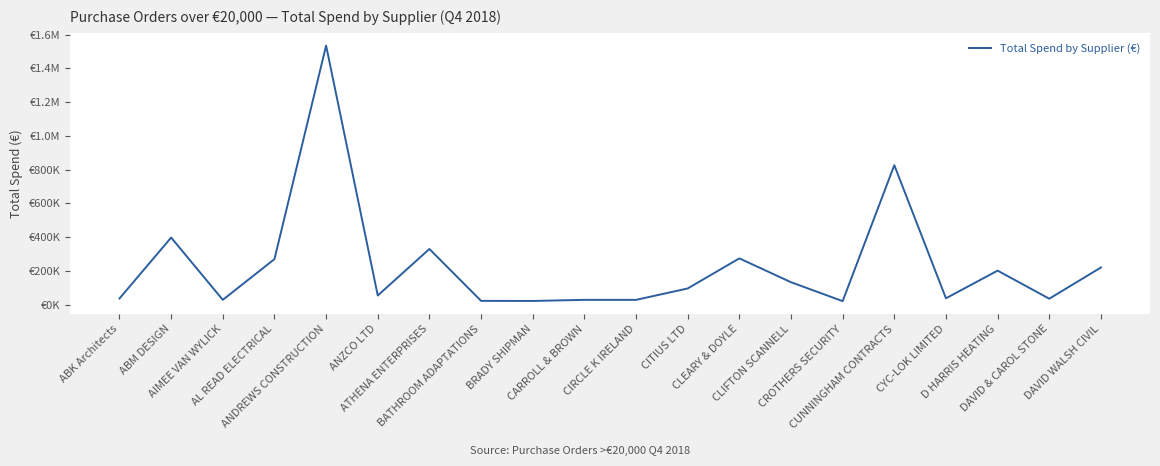

List the labels in order of value, smallest first.

CROTHERS SECURITY, BRADY SHIPMAN, BATHROOM ADAPTATIONS, CIRCLE K IRELAND, AIMEE VAN WYLICK, CARROLL & BROWN, DAVID & CAROL STONE, ABK Architects, CYC-LOK LIMITED, ANZCO LTD, CITIUS LTD, CLIFTON SCANNELL, D HARRIS HEATING, DAVID WALSH CIVIL, AL READ ELECTRICAL, CLEARY & DOYLE, ATHENA ENTERPRISES, ABM DESIGN, CUNNINGHAM CONTRACTS, ANDREWS CONSTRUCTION